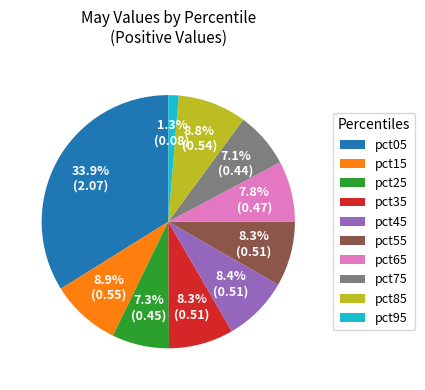

Does pct45 account for over 50% of the chart?

No